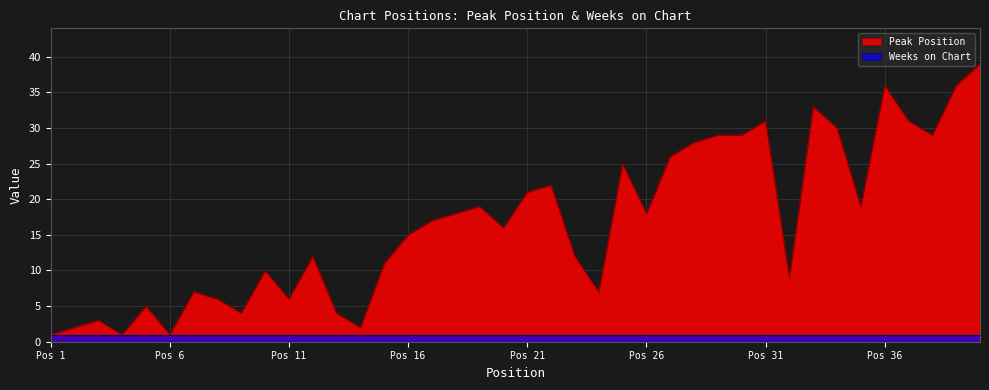

Does the chart display data point markers on the line(s)?

No